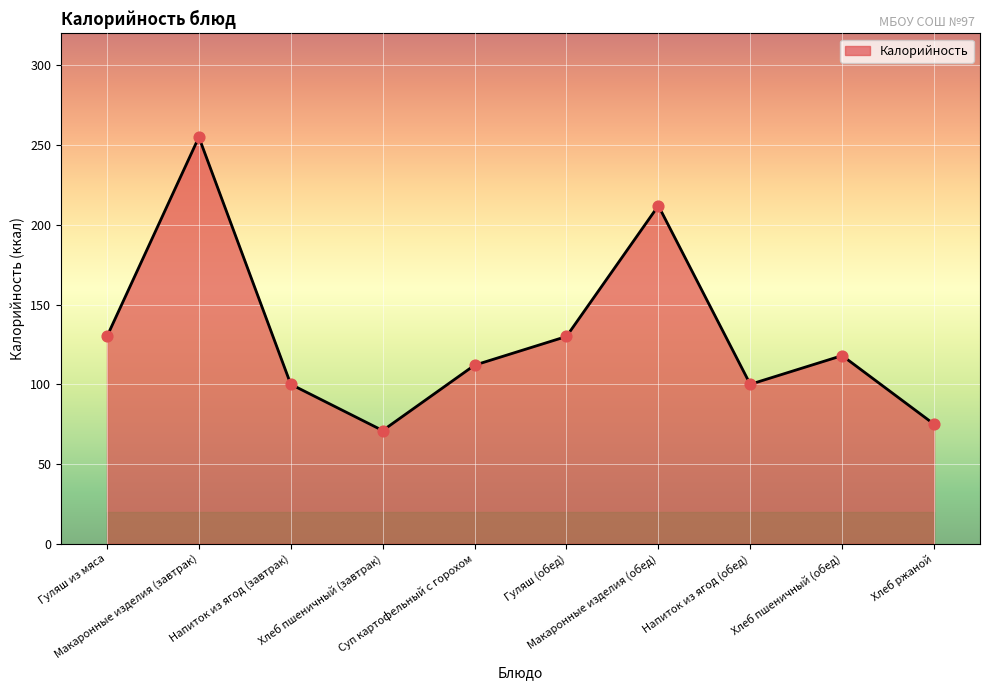

Which has a higher value, Напиток из ягод (обед) or Хлеб пшеничный (завтрак)?

Напиток из ягод (обед)